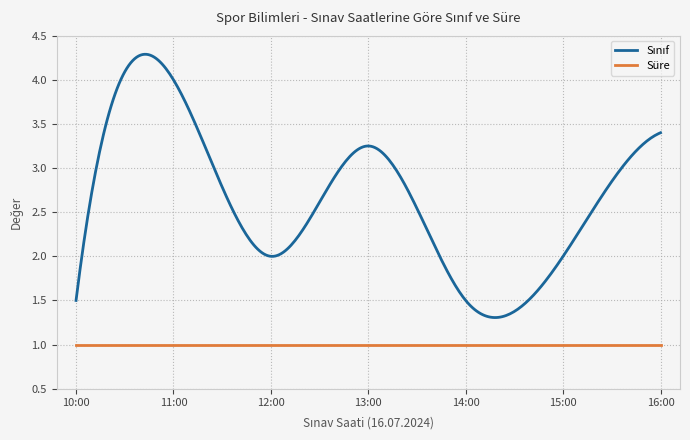

What is the minimum value shown in the chart?

1.0